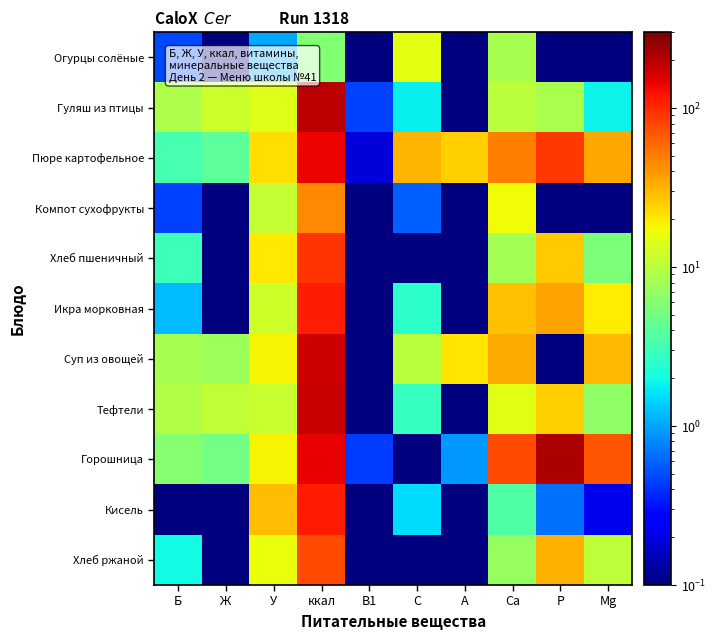

How many categories are shown in the chart?

10